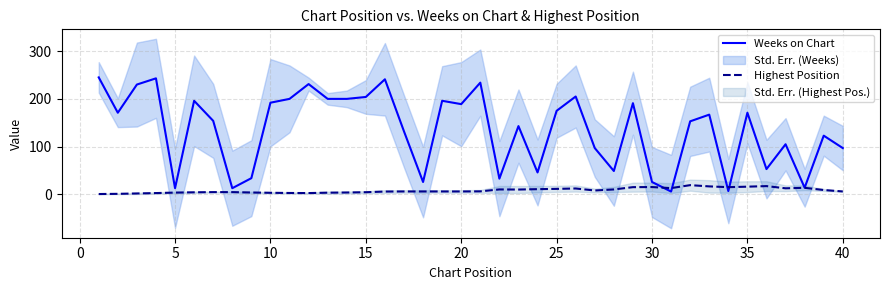

What are all the series names shown in the legend?

Weeks on Chart, Highest Position